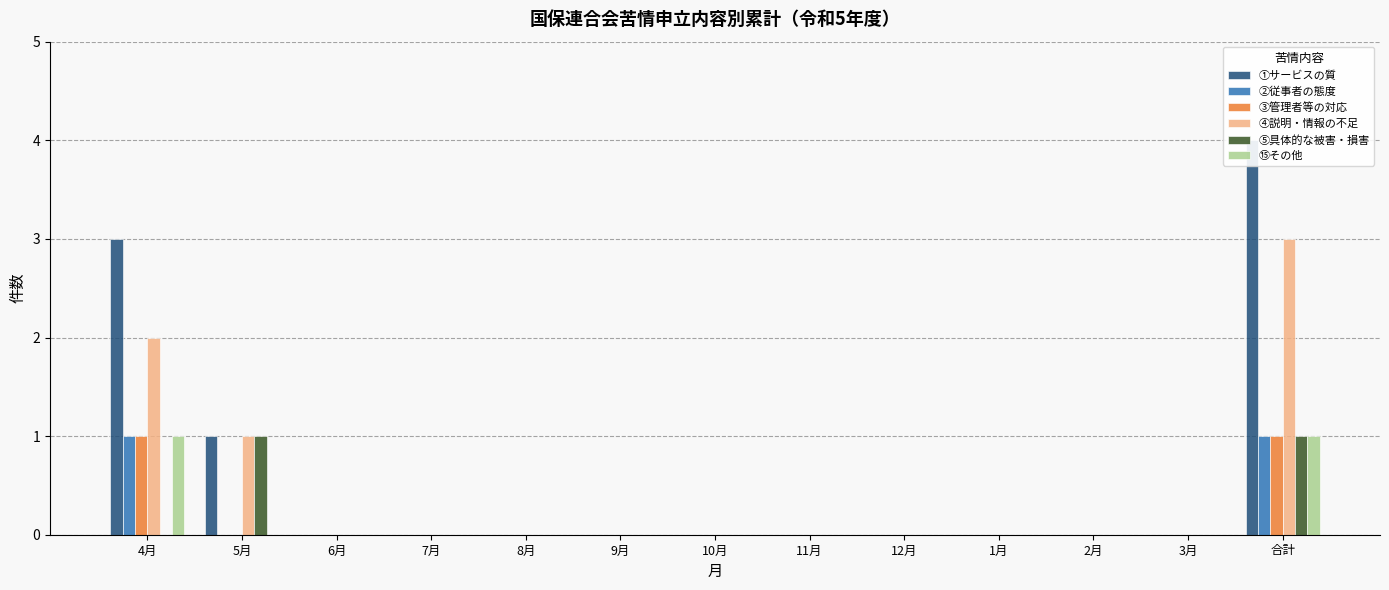

Count the ③管理者等の対応 values in the range 0 to 1.

13